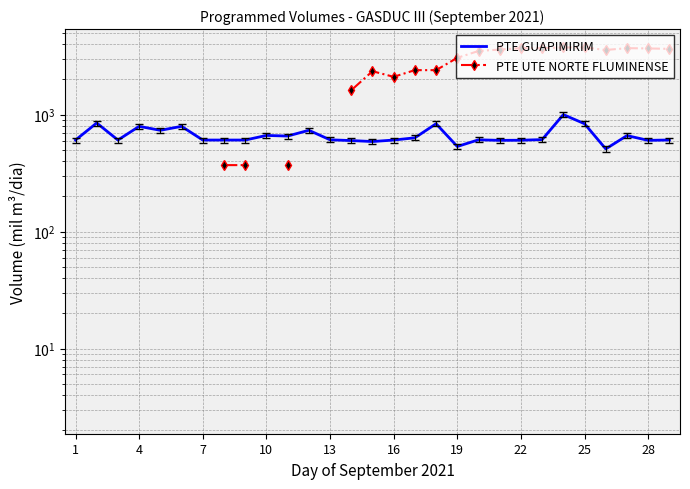

Is it true that PTE UTE NORTE FLUMINENSE equals 623.9 at 22?

False